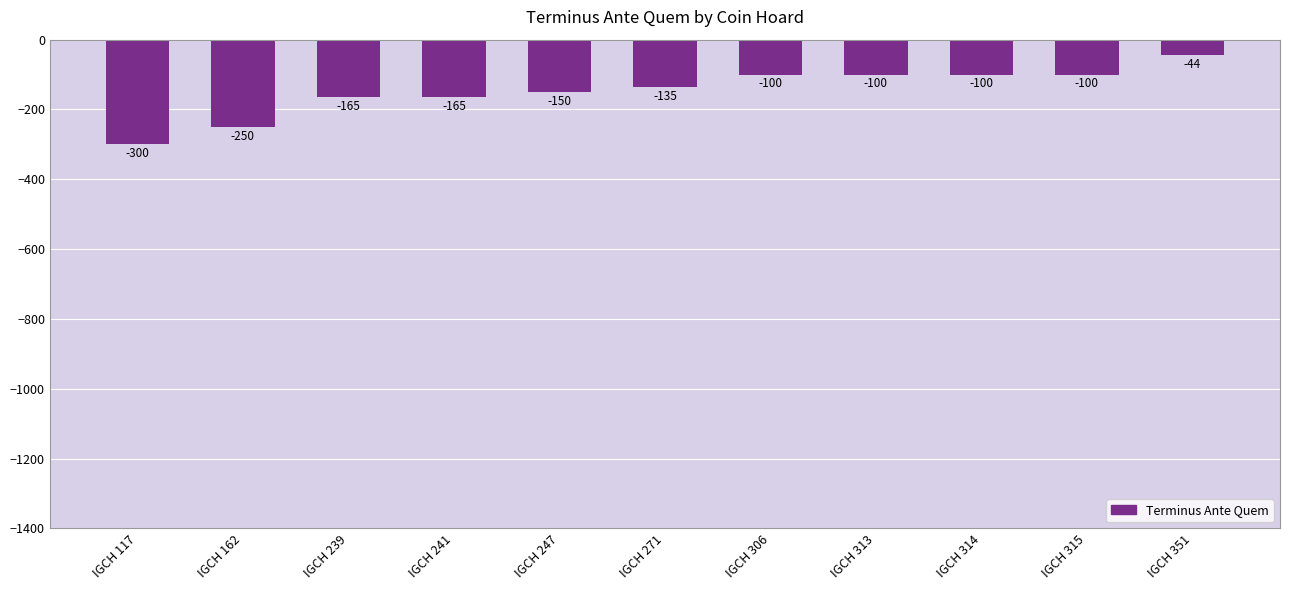

What is the sum of all values?

-1609